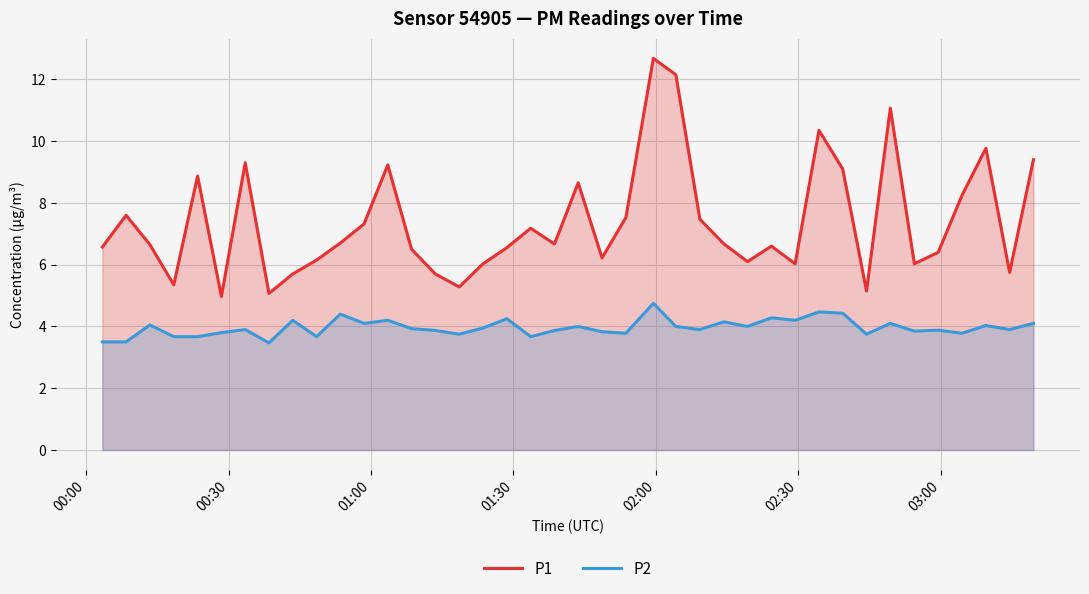

Which series has the largest range (max minus min)?

P1